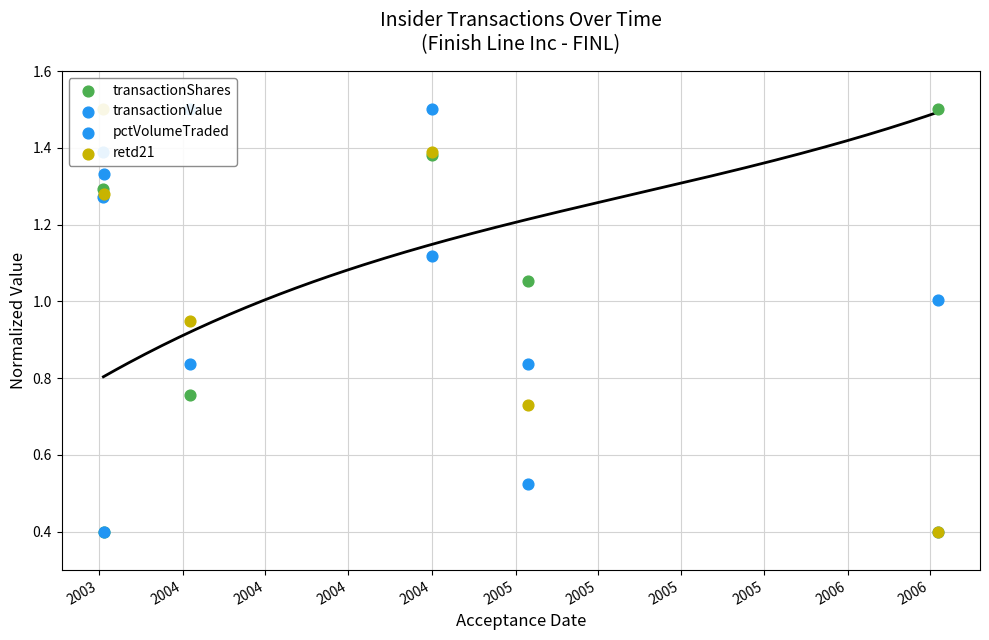

Which series contains the lowest Y value?

transactionShares